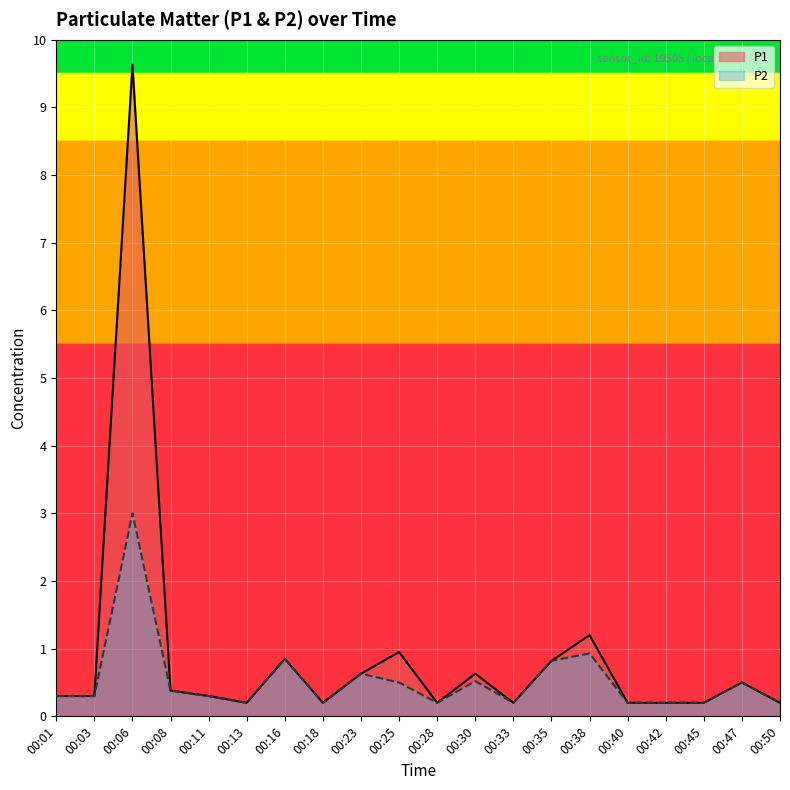

At which category is the sum across all series the highest?

00:06